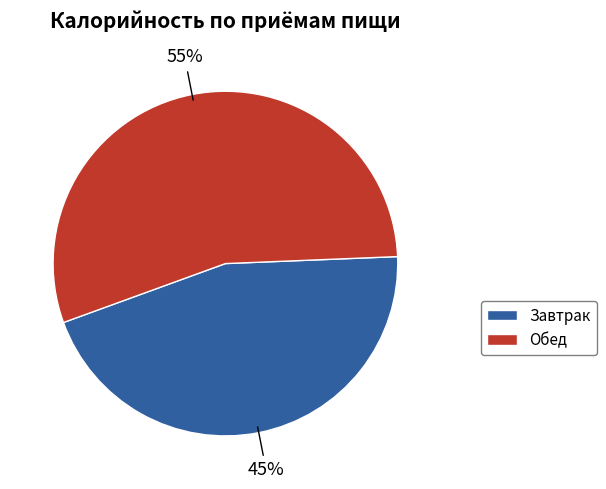

To the nearest percent, what is the difference between the largest and smallest slice percentages?

10%